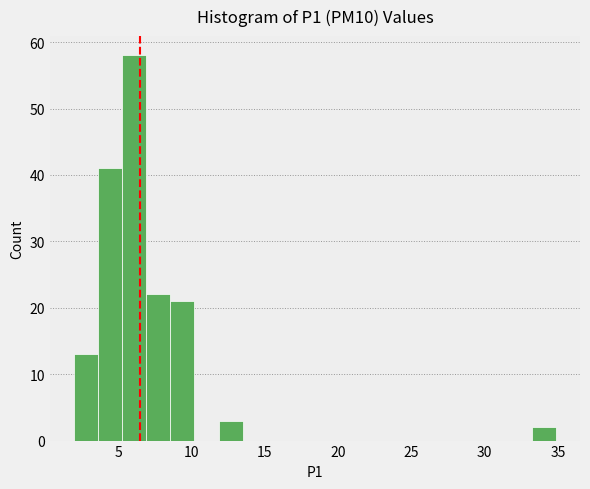

Around what value on the x-axis is the tallest bar? Give the approximate position of its centre, as read against the axis.

6.0